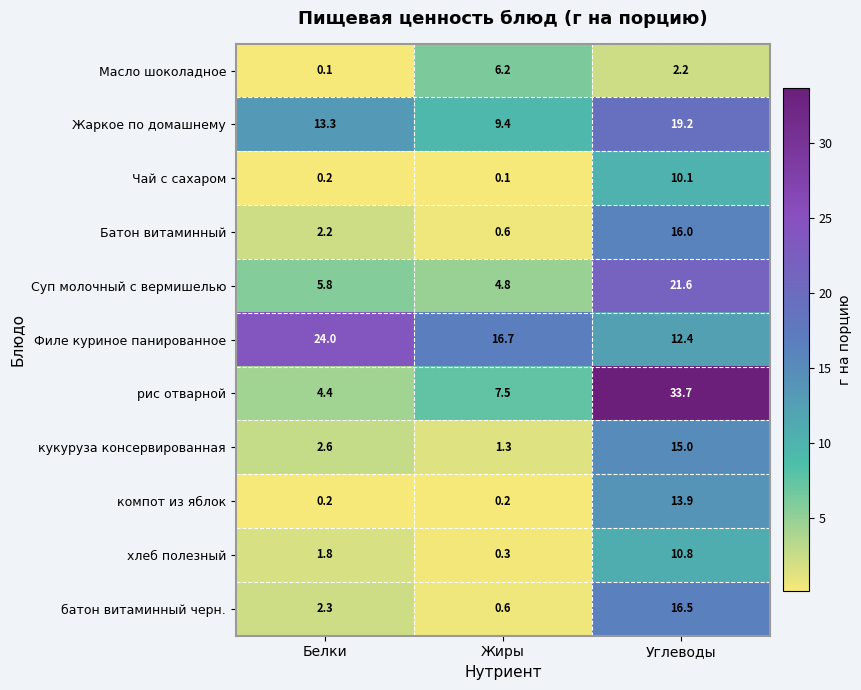

What is the greatest value displayed?

33.7